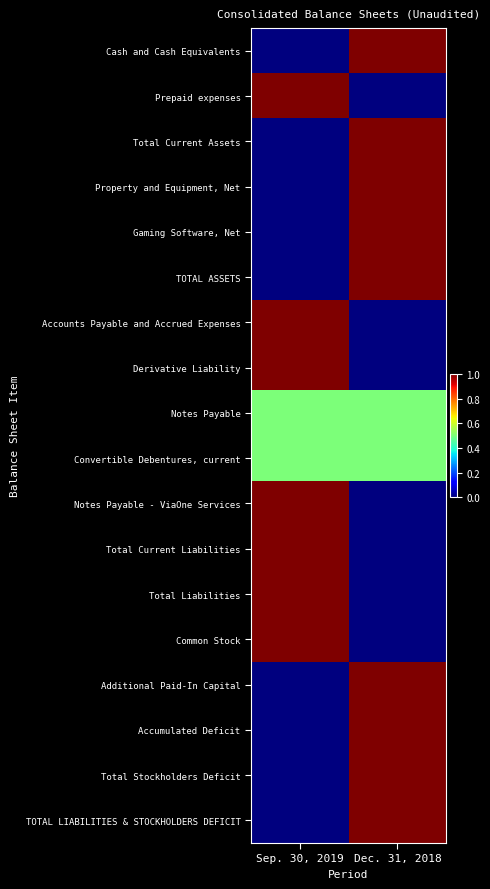

Rank the series at Sep. 30, 2019 from lowest to highest value.

Cash and Cash Equivalents, Total Current Assets, Property and Equipment, Net, Gaming Software, Net, TOTAL ASSETS, Additional Paid-In Capital, Accumulated Deficit, Total Stockholders Deficit, TOTAL LIABILITIES & STOCKHOLDERS DEFICIT, Notes Payable, Convertible Debentures, current, Prepaid expenses, Accounts Payable and Accrued Expenses, Derivative Liability, Notes Payable - ViaOne Services, Total Current Liabilities, Total Liabilities, Common Stock